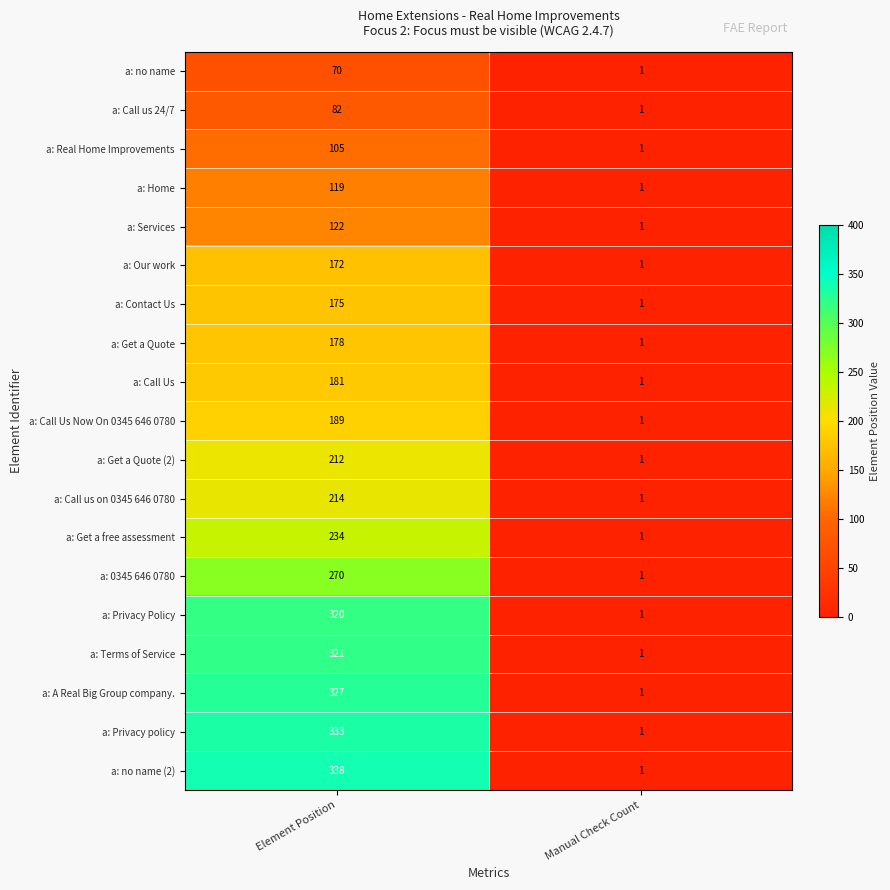

Between Element Position and Manual Check Count, which series saw the biggest shift?

a: no name (2)